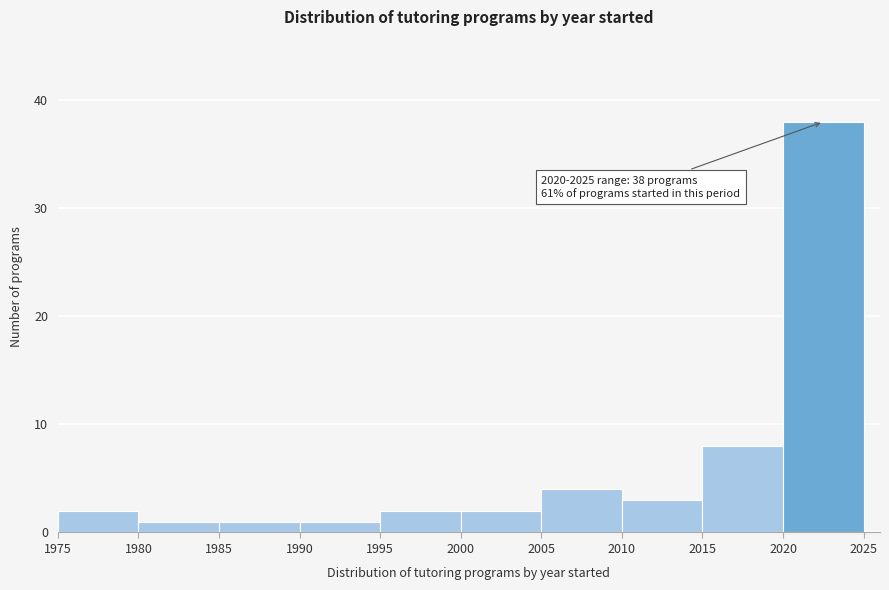

Which range on the x-axis has the tallest bar?

2020 to 2025